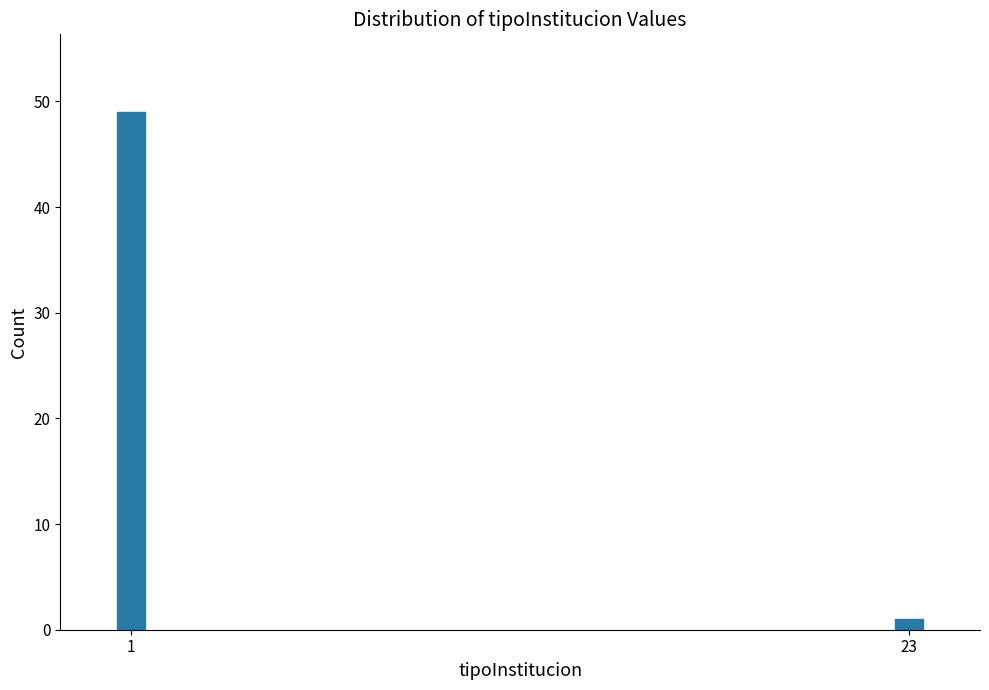

Reading left to right, list all the values displayed in this chart.

49	1